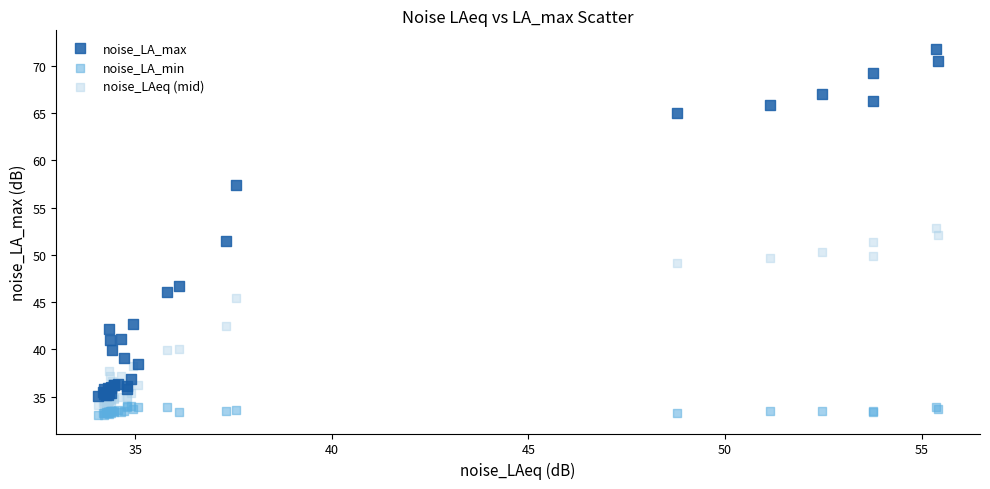

Which series has the widest spread of Y values?

noise_LA_max